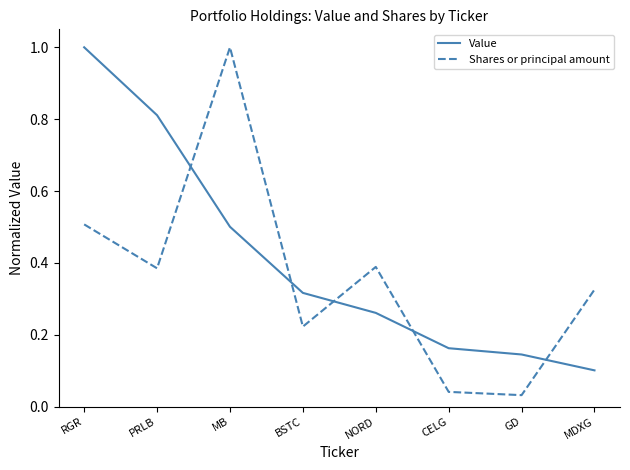

True or false: Value and Shares or principal amount cross at least once.

True